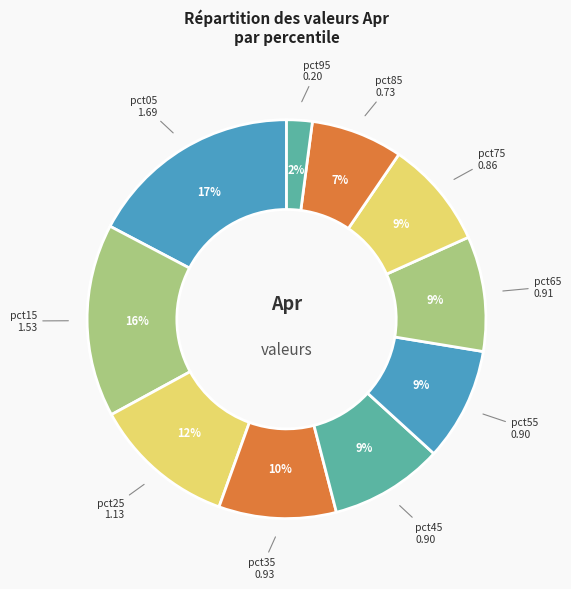

To the nearest percent, what is the combined percentage of pct15 and pct05?

33%